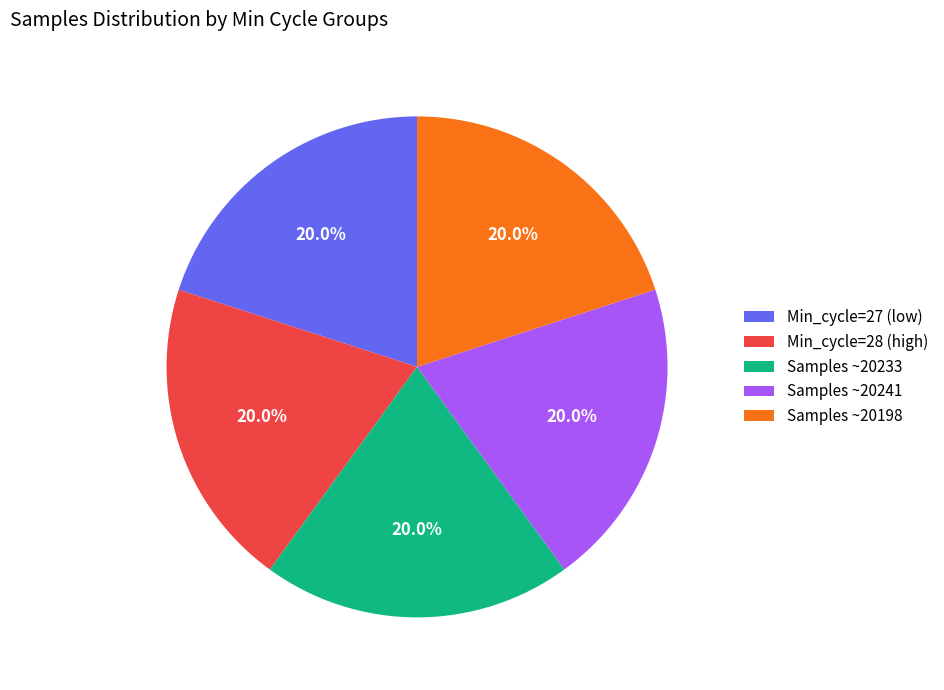

What is the ratio of the value at Min_cycle=28 (high) to the value at Samples ~20198?

1.0